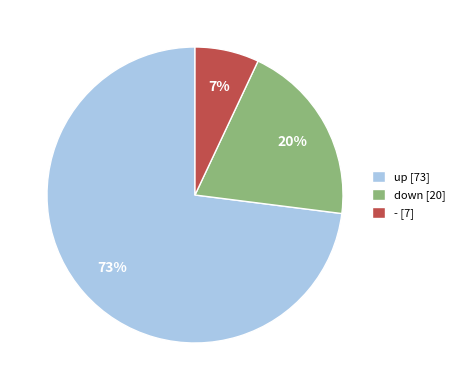

True or false: up [73] accounts for 73% of the total.

True